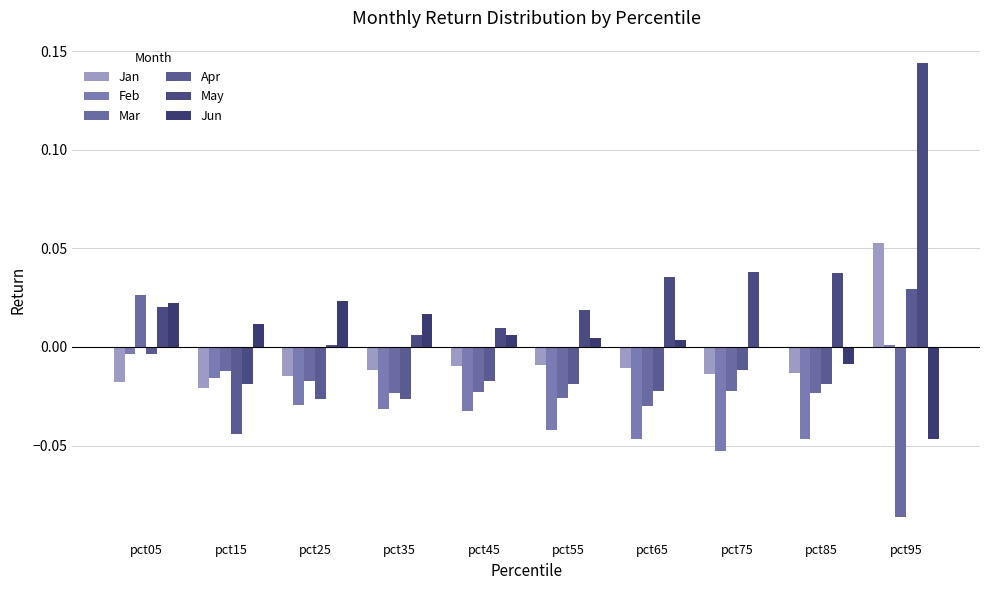

Count the number of data series in this chart.

6